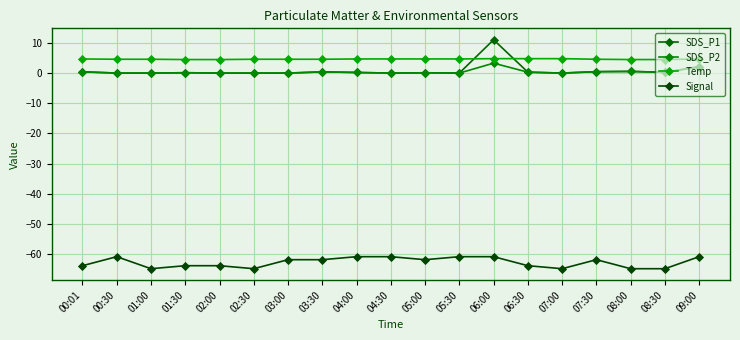

In SDS_P2, how many points are higher than both neighbors (excluding endpoints)?

5